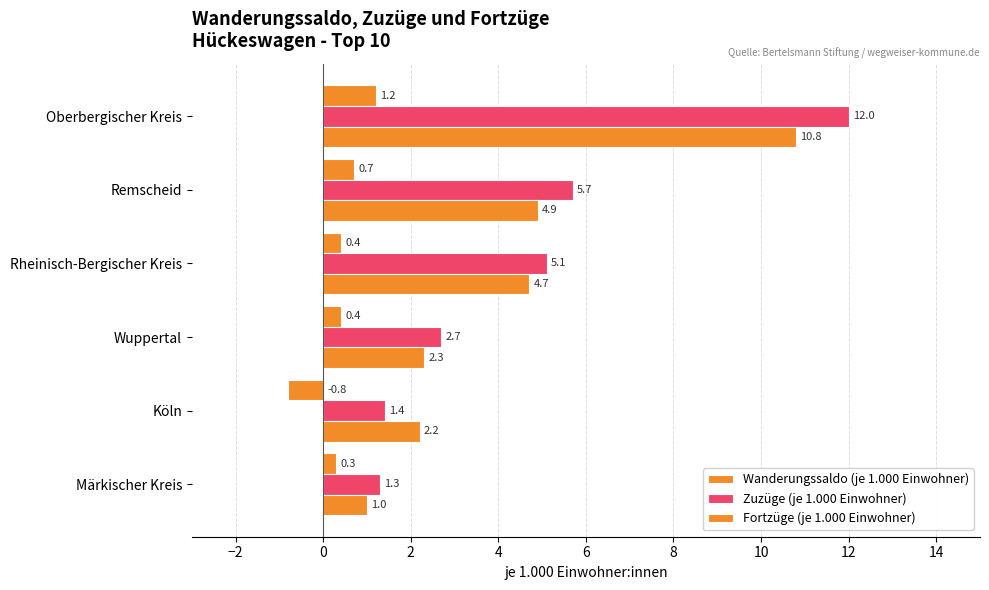

Count the number of categories in the chart.

6